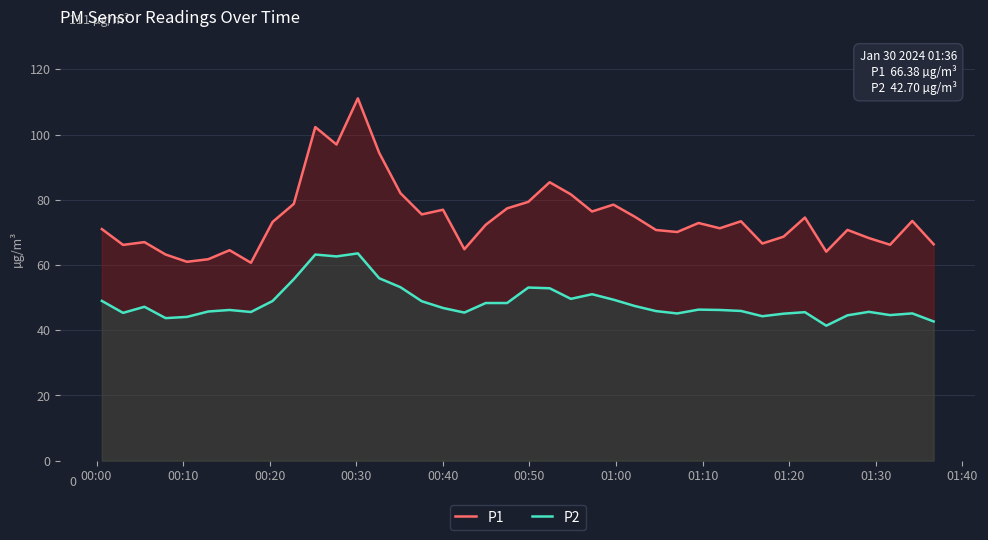

Which series has the largest range (max minus min)?

P1